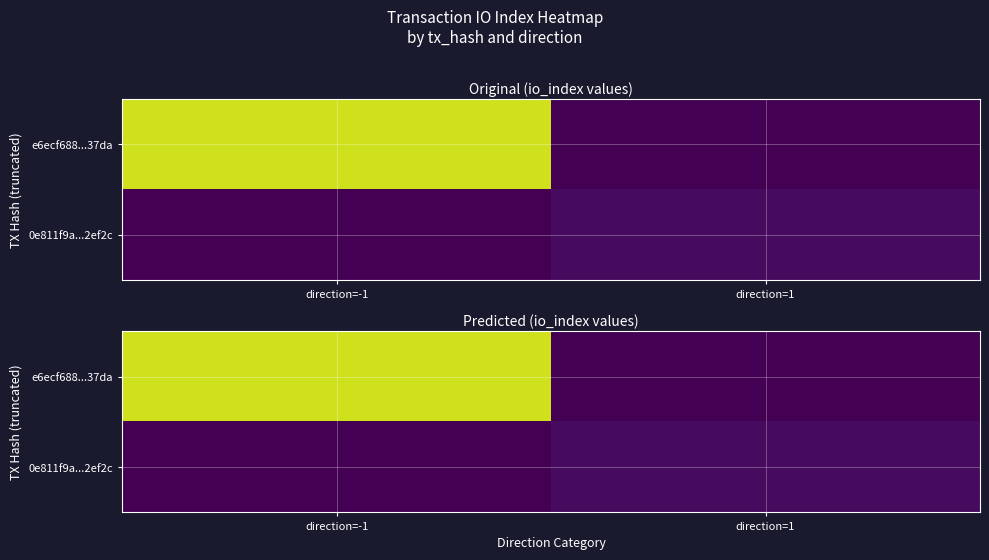

Rank the series by their average value, from highest to lowest.

e6ecf688...37da, 0e811f9a...2ef2c